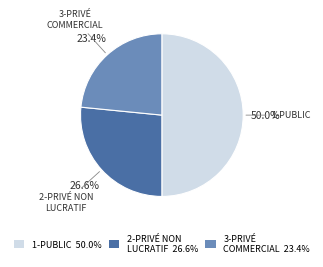

Rank the categories by value from highest to lowest.

1-PUBLIC 50.0%, 2-PRIVÉ NON LUCRATIF 26.6%, 3-PRIVÉ COMMERCIAL 23.4%